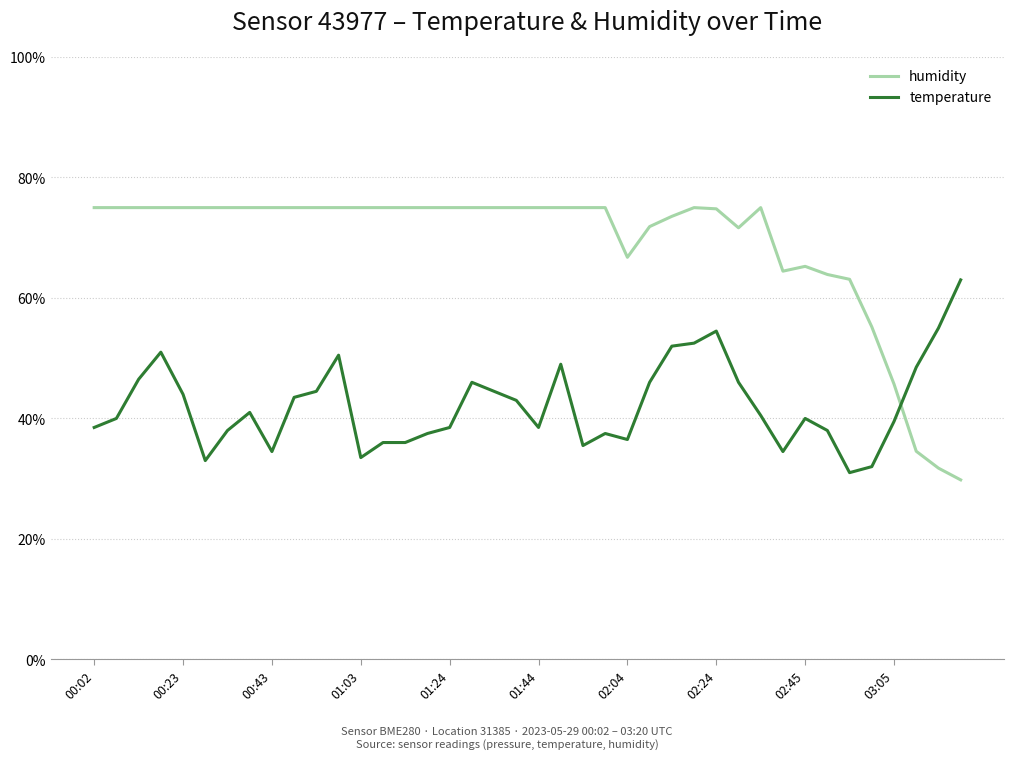

What is the difference between the maximum and minimum values in the temperature series?

32.0